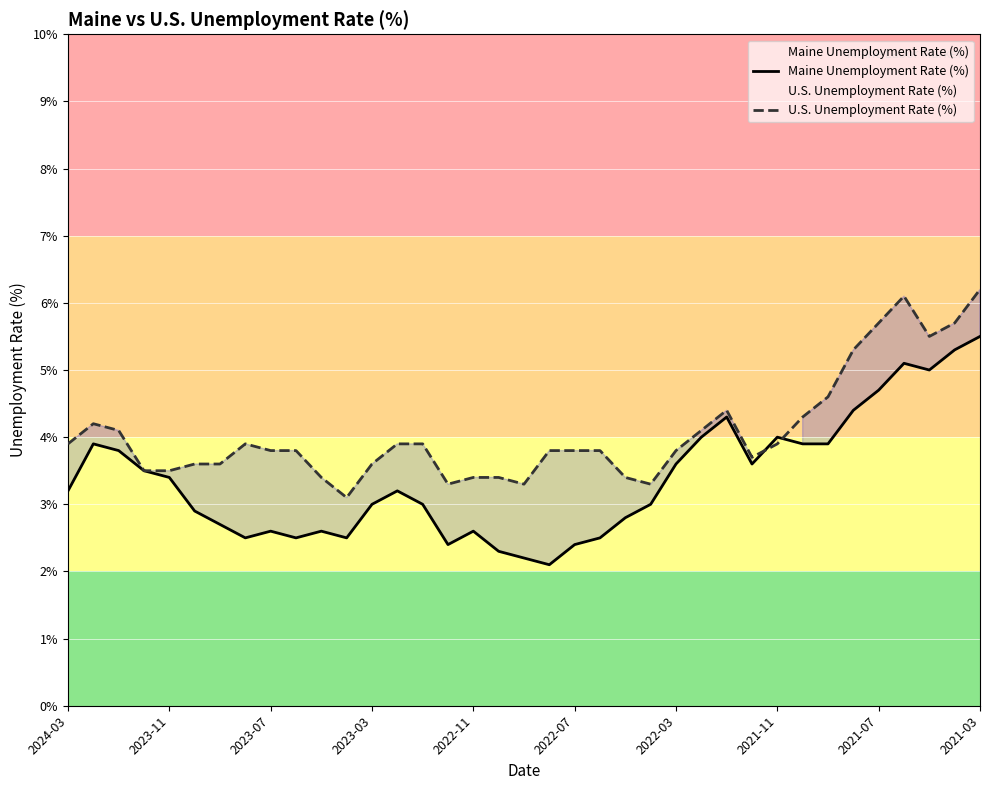

True or false: U.S. Unemployment Rate (%) has more than 1 interior local peaks.

True